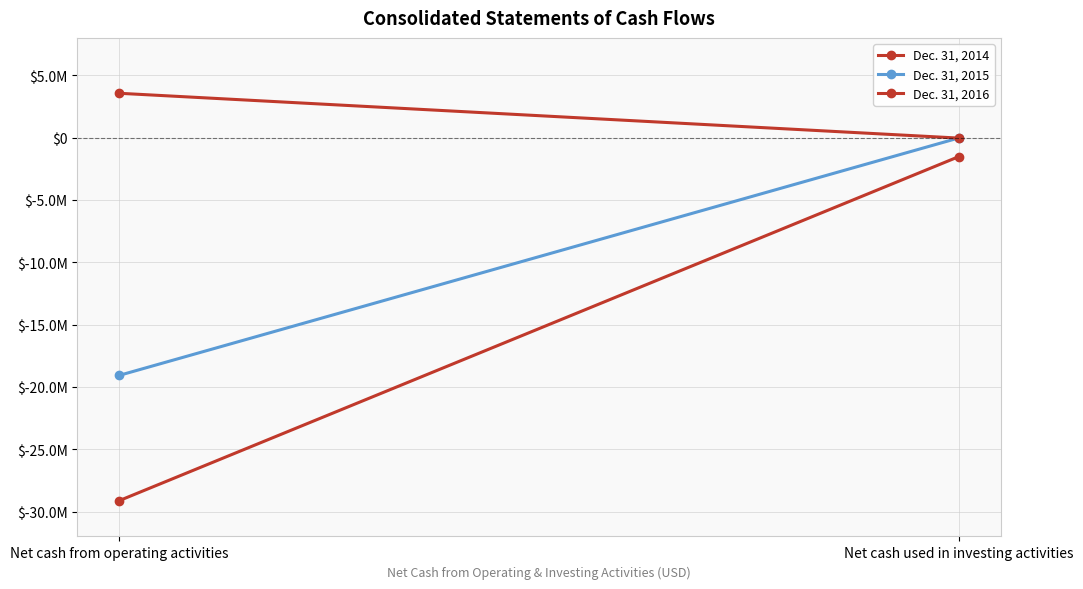

Rank the series by their maximum value, from highest to lowest.

Dec. 31, 2016, Dec. 31, 2015, Dec. 31, 2014